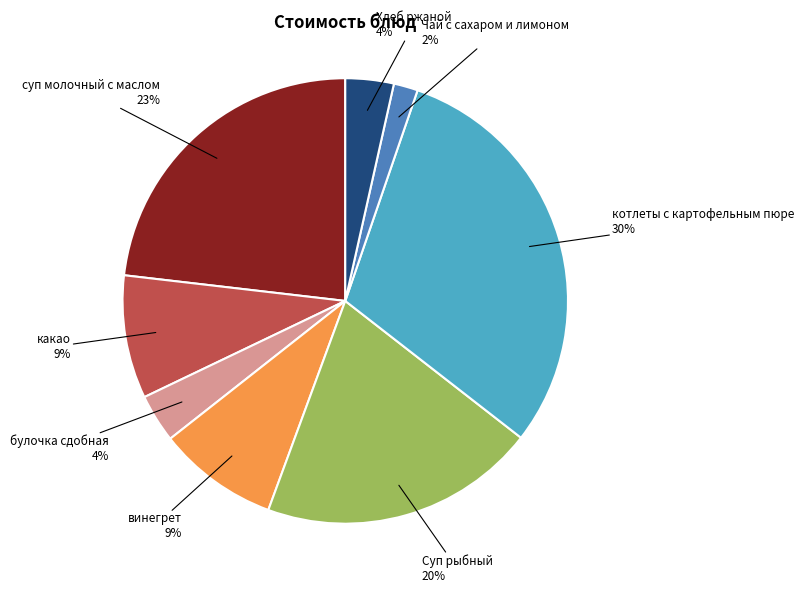

Is there any slice that represents more than half of the pie?

No